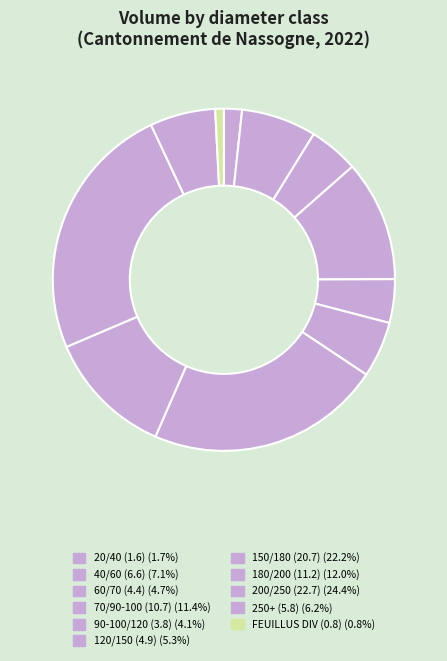

How many slices are in this pie chart?

11